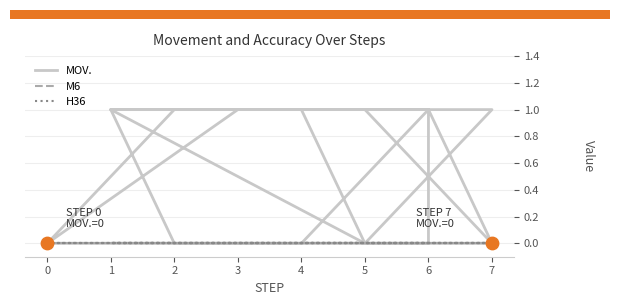

Which series contains the highest Y value?

MOV.